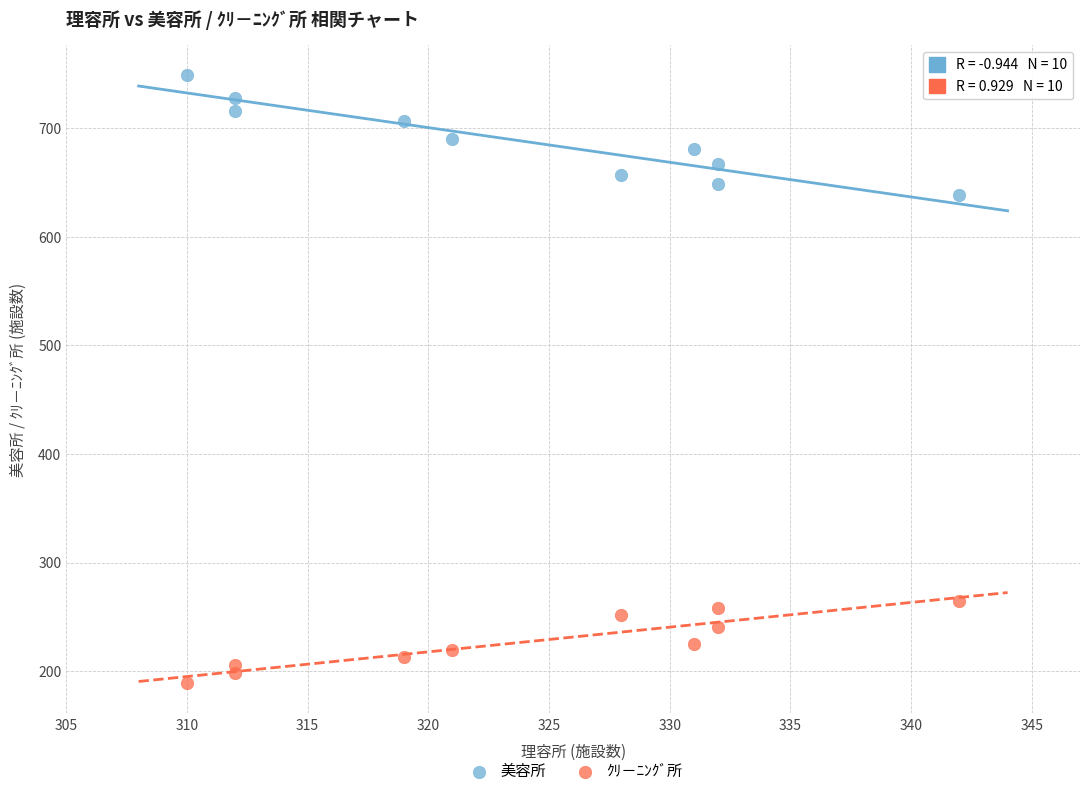

Which series contains the highest Y value?

美容所